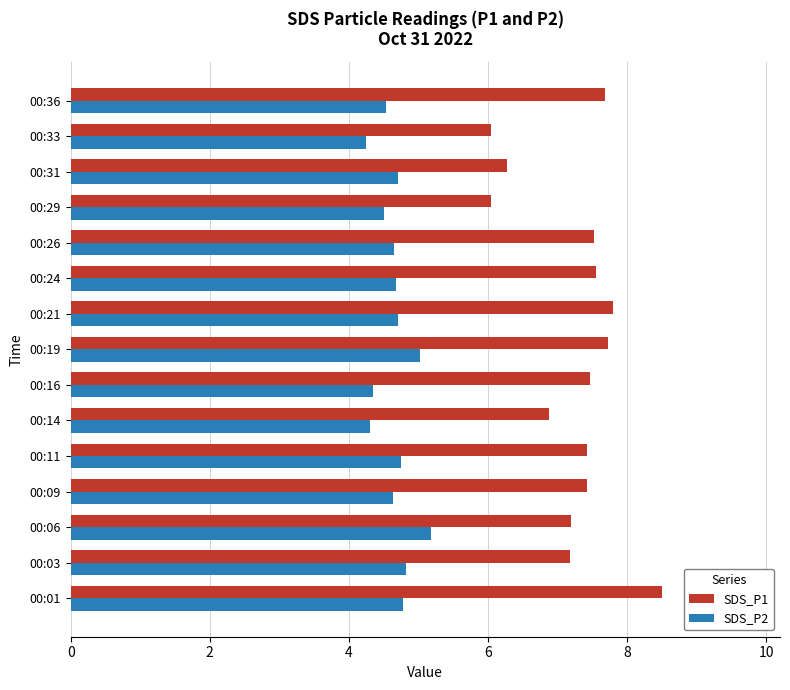

What is the sum of the SDS_P2 values at 00:36 and 00:01?

9.3